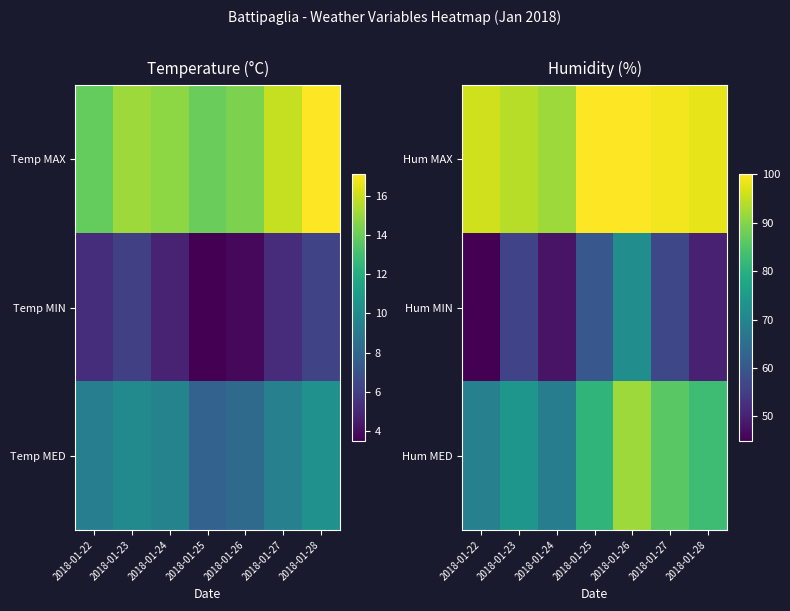

At 2018-01-28, list the series in order from smallest to largest.

Hum MIN, Hum MED, Hum MAX